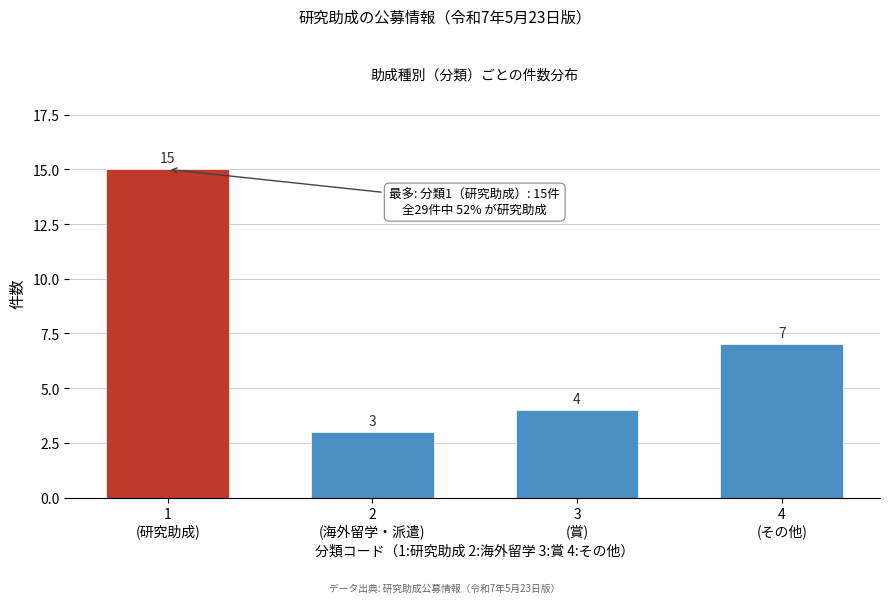

Reading left to right, transcribe all the data shown in this chart.

15	3	4	7